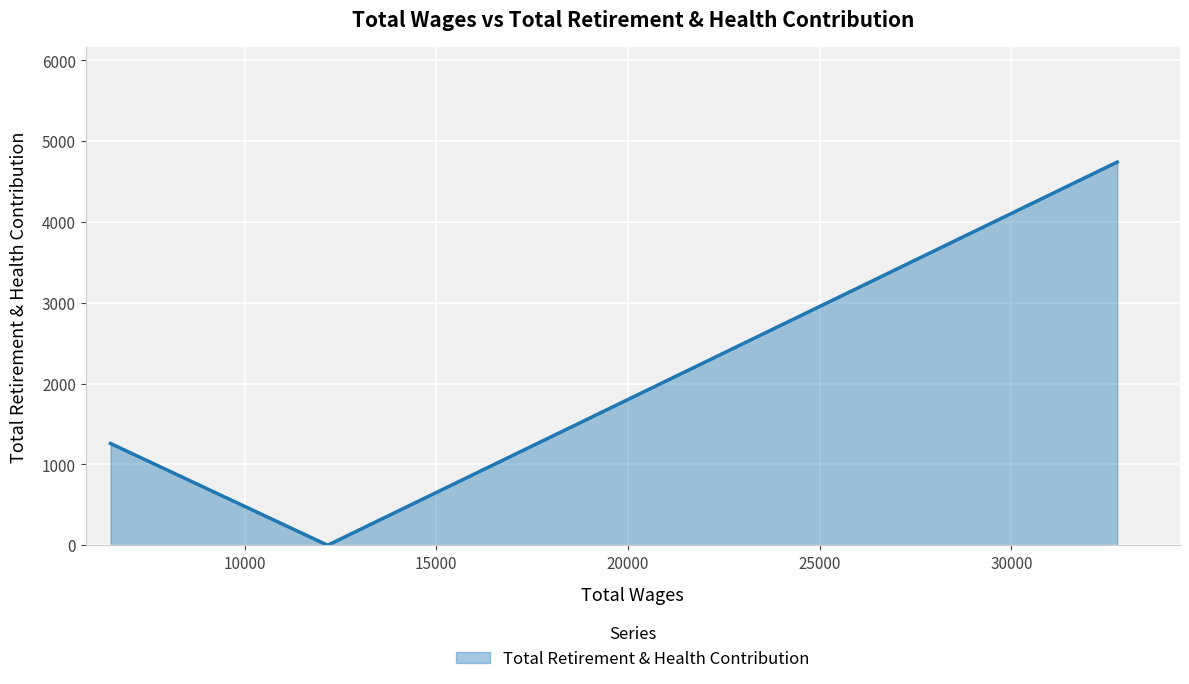

What is the greatest value displayed?

4742